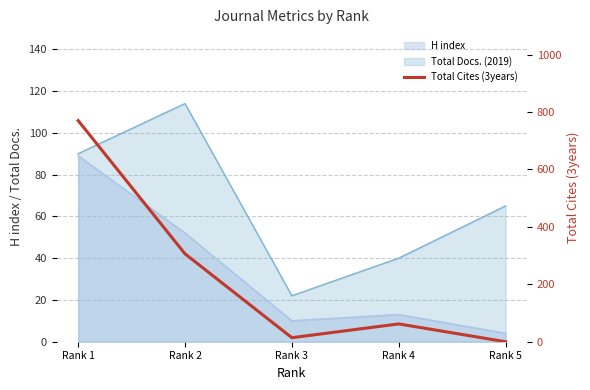

What is the change in value from Rank 3 to Rank 5?

-14